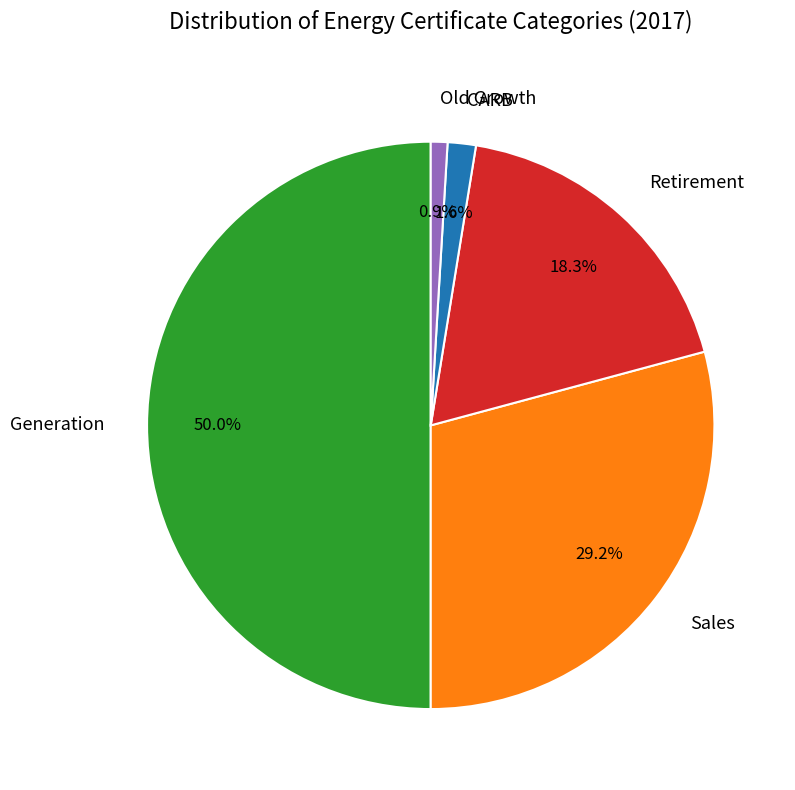

Is Old Growth the majority of the pie?

No